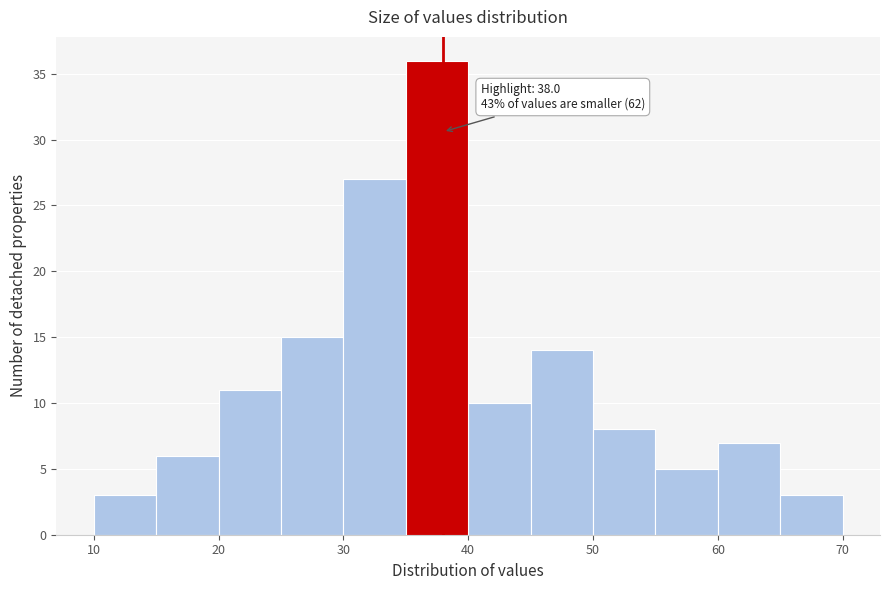

Which range on the x-axis has the tallest bar?

35 to 40